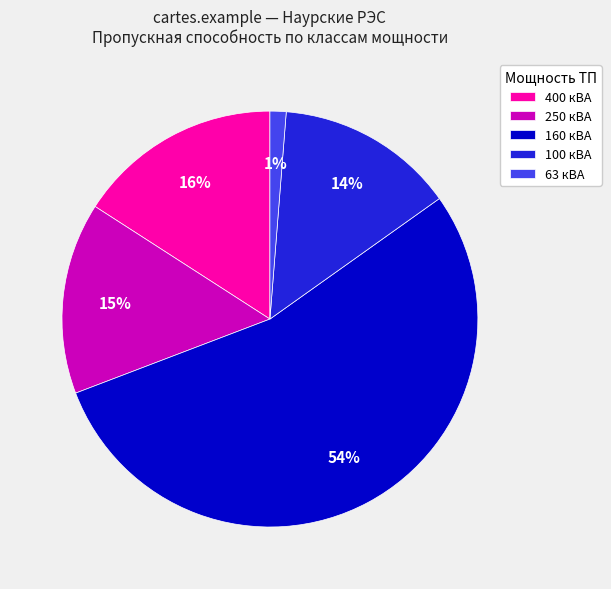

The 160 кВА slice represents 44% of the pie. True or false?

False